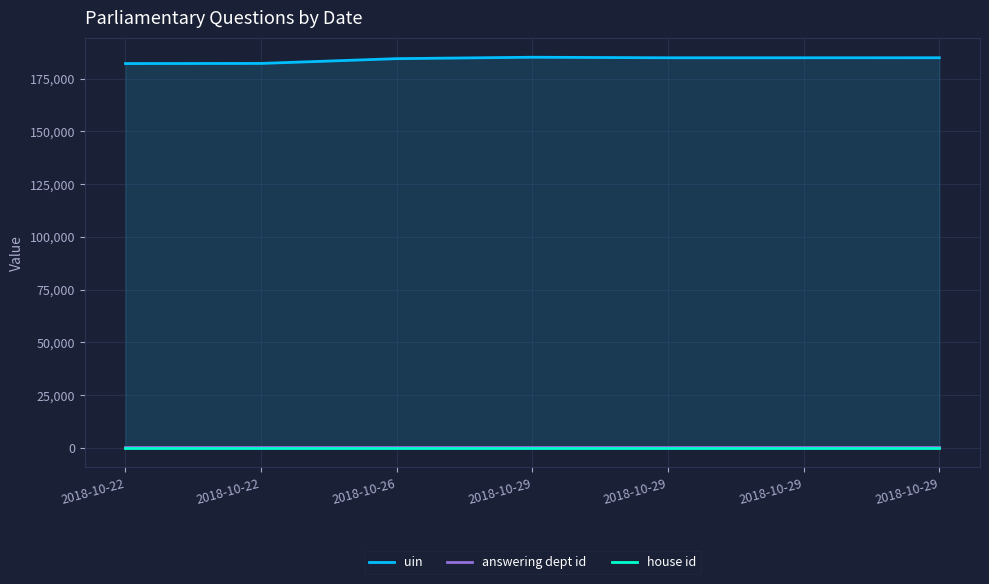

How many categories are shown in the chart?

7